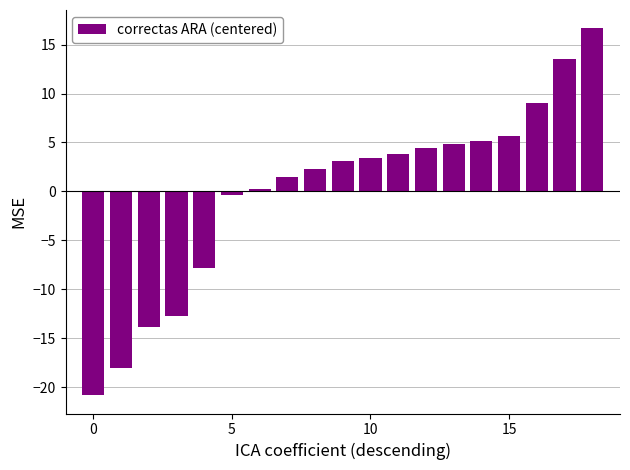

What is the difference between the maximum and minimum values?

37.5